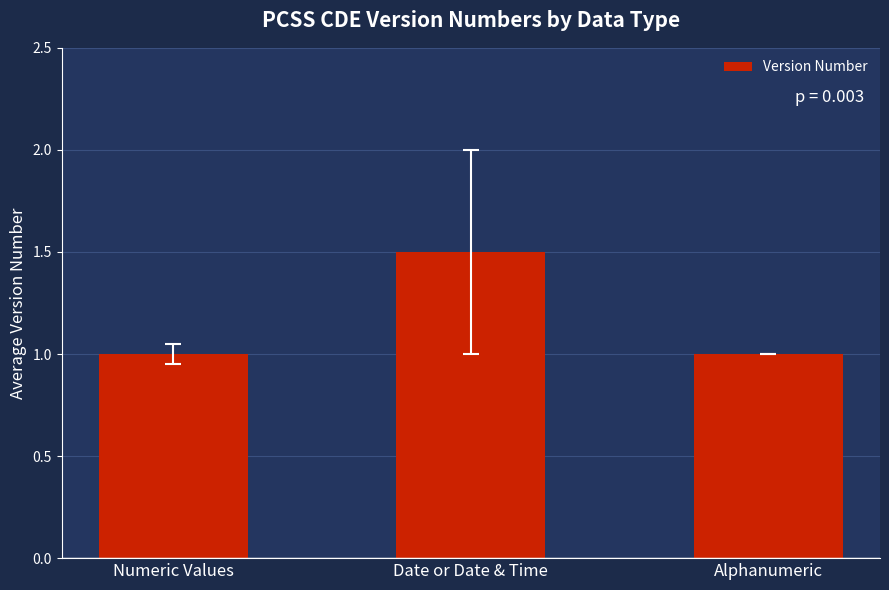

Approximately how many times larger is the value at Alphanumeric compared to Date or Date & Time?

0.7